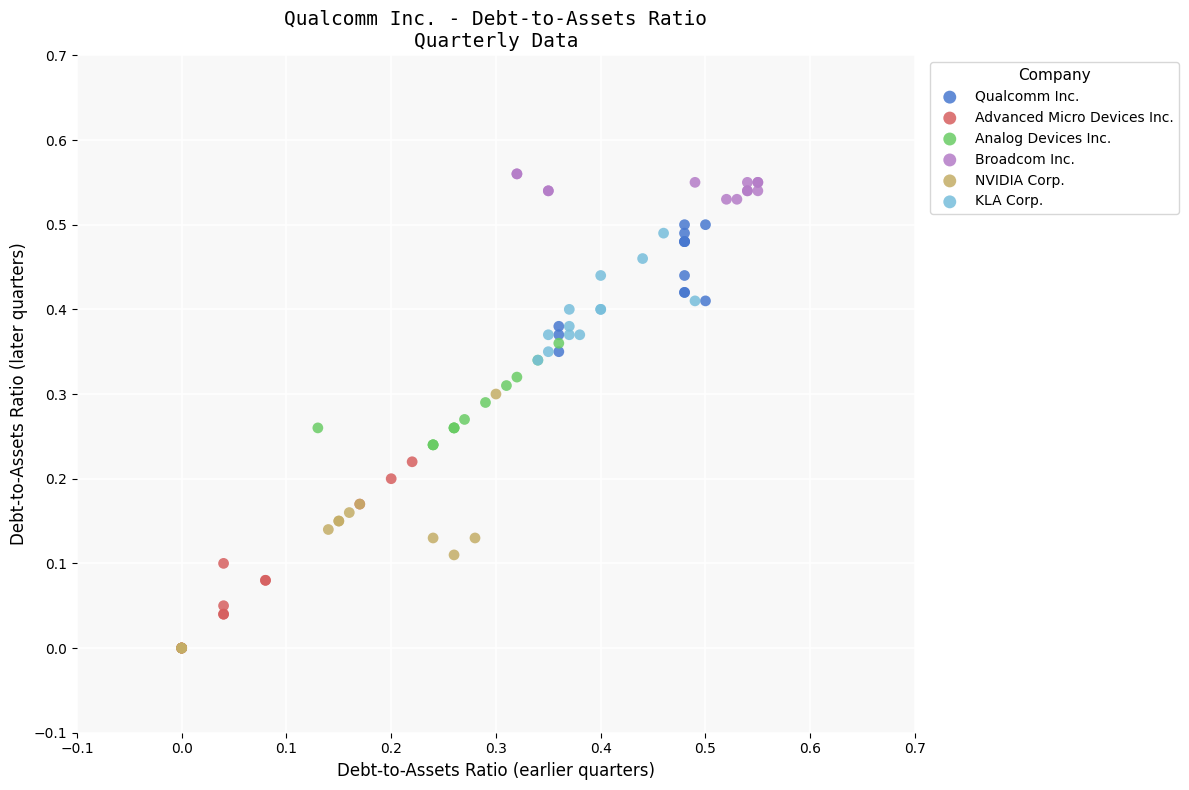

Which series has the widest spread of Y values?

NVIDIA Corp.